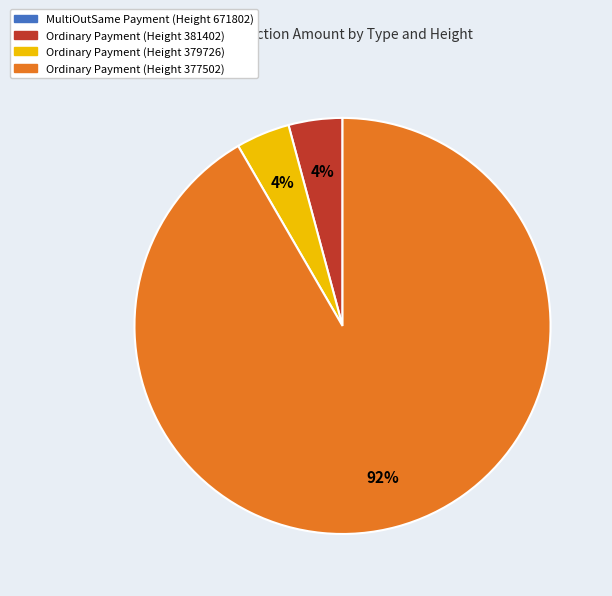

Is there a majority slice in this chart?

Yes